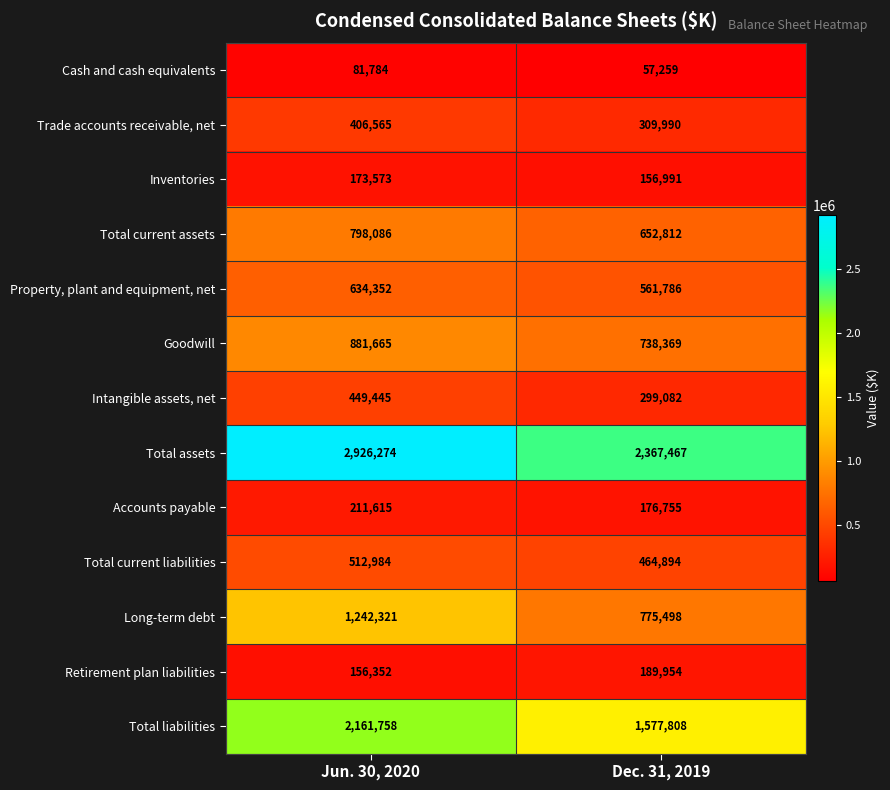

Reading left to right, transcribe all the data shown in this chart.

Cash and cash equivalents: 81784	57259
Trade accounts receivable, net: 406565	309990
Inventories: 173573	156991
Total current assets: 798086	652812
Property, plant and equipment, net: 634352	561786
Goodwill: 881665	738369
Intangible assets, net: 449445	299082
Total assets: 2926274	2367467
Accounts payable: 211615	176755
Total current liabilities: 512984	464894
Long-term debt: 1242321	775498
Retirement plan liabilities: 156352	189954
Total liabilities: 2161758	1577808